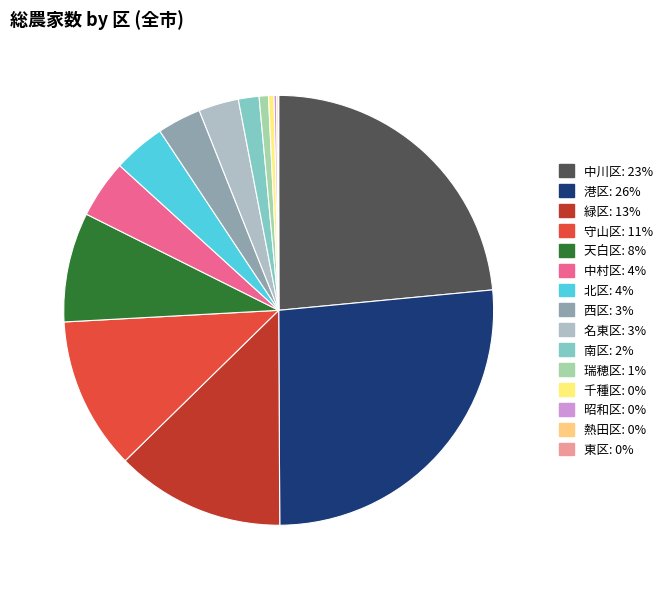

Does 天白区 account for over 50% of the chart?

No